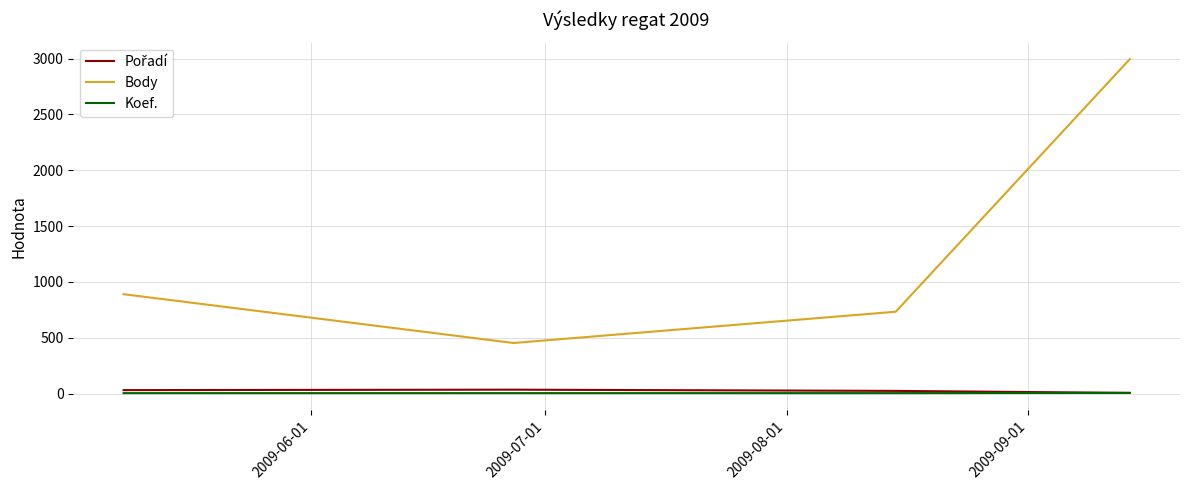

Which series has the widest spread of values?

Body